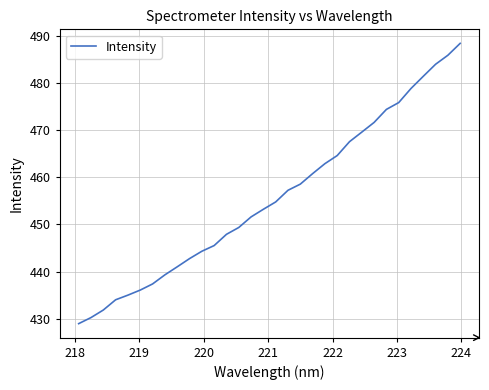

What is the difference between the maximum and minimum values?

59.5